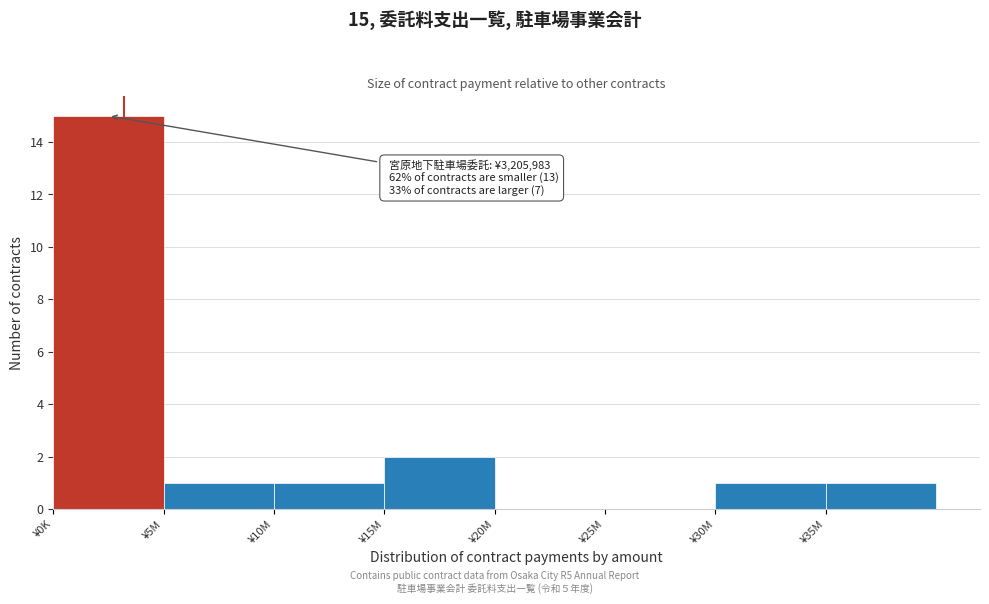

Reading left to right, list all the values displayed in this chart.

¥0K=15	¥5M=1	¥10M=1	¥15M=2	¥20M=0	¥25M=0	¥30M=1	¥35M=1